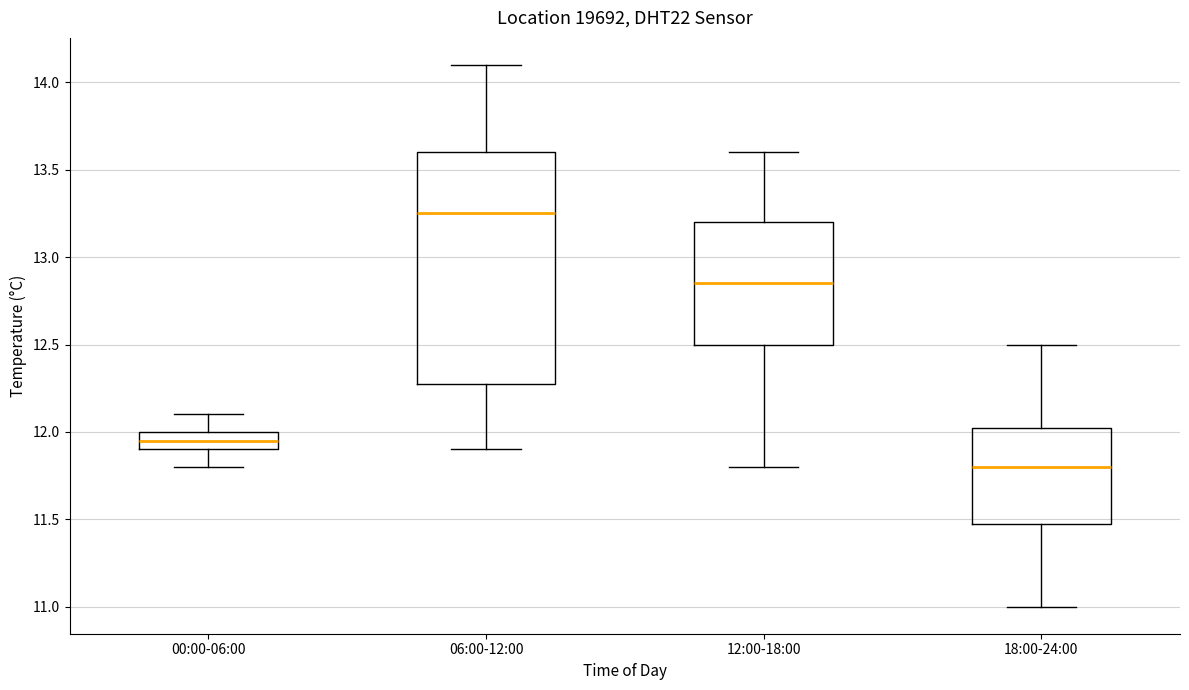

Reading left to right, transcribe this box plot: for each box, give where its median line is, the range the box spans, and where its two whiskers end, as read against the y-axis. The values are not printed on the chart, so give them approximately, as read against the axis.

00:00-06:00: median 11.95, box 11.90 to 12.00, whiskers 11.80 to 12.10
06:00-12:00: median 13.25, box 12.30 to 13.60, whiskers 11.90 to 14.10
12:00-18:00: median 12.85, box 12.50 to 13.20, whiskers 11.80 to 13.60
18:00-24:00: median 11.80, box 11.50 to 12.05, whiskers 11.00 to 12.50